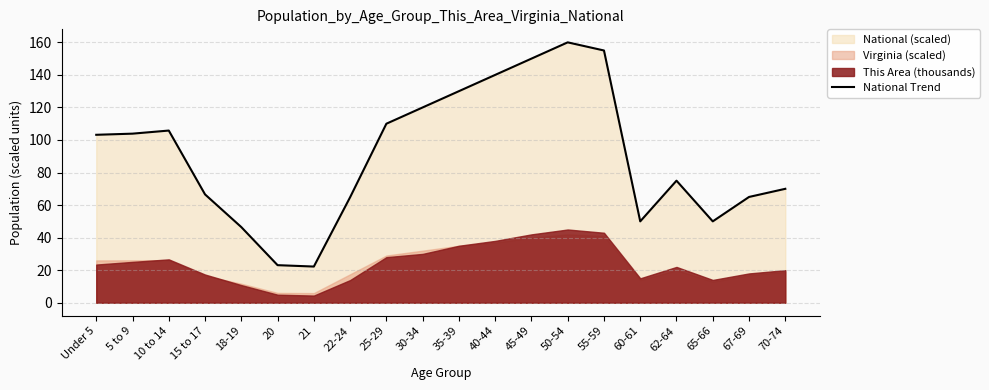

What is the maximum value for National Trend?

160.0